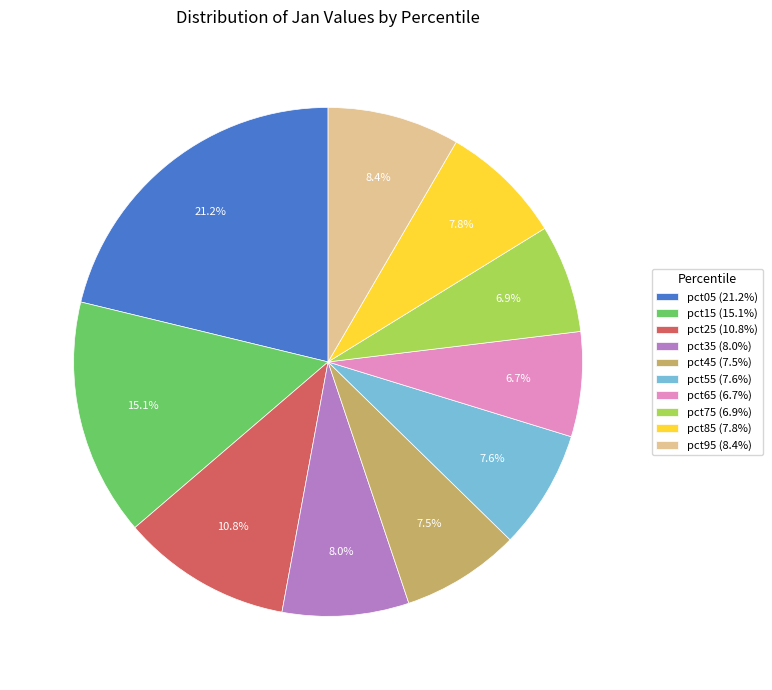

What is the largest slice in the pie chart?

pct05